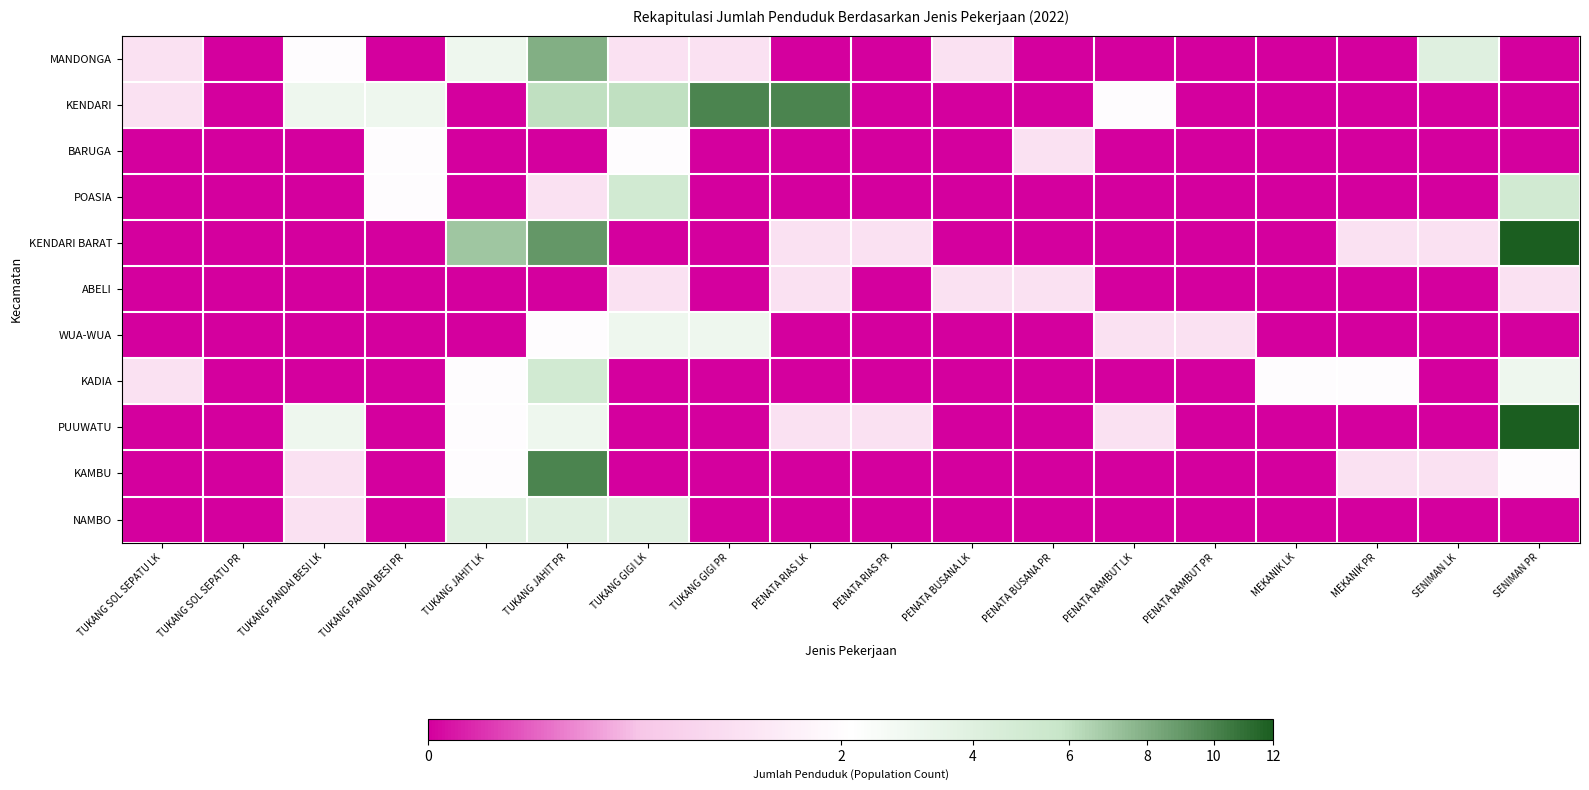

What is the total value across all series at PENATA BUSANA LK?

2